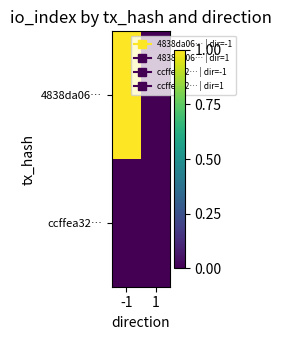

List the series in order of their peak value, lowest first.

ccffea32…, 4838da06…